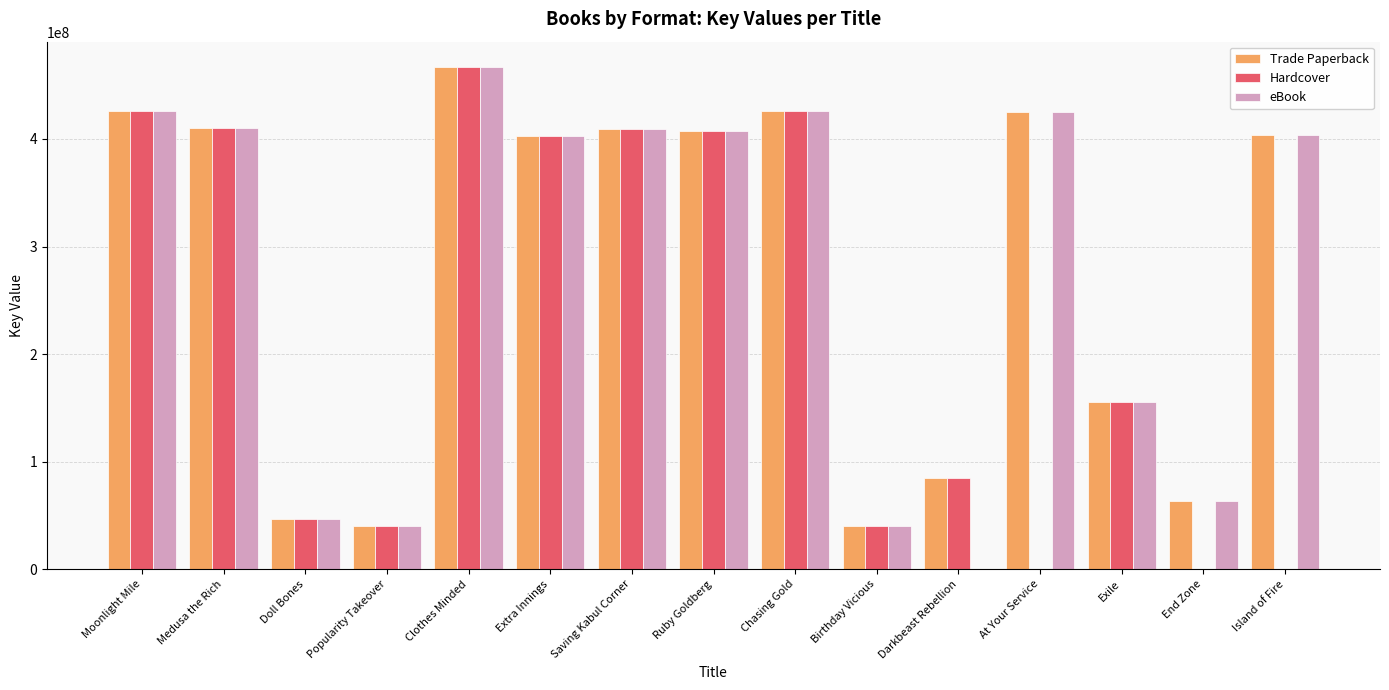

The Hardcover series shows 155307019 at Exile. True or false?

True